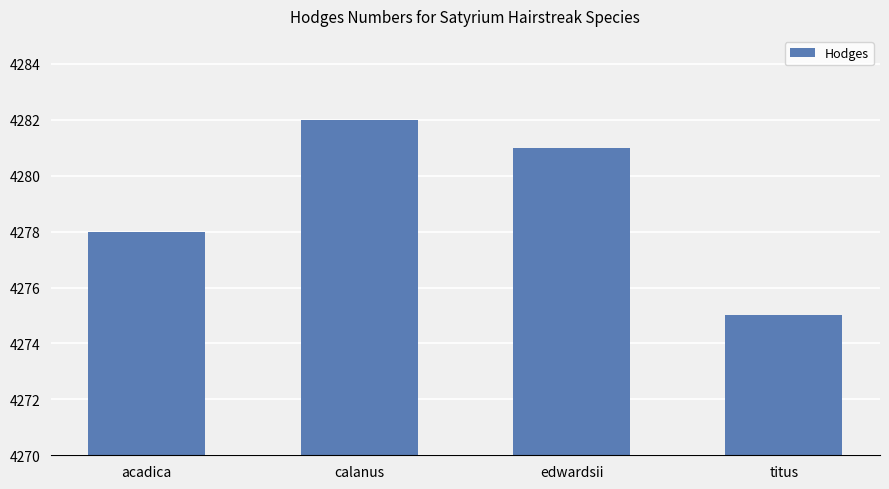

Rank the categories by value from highest to lowest.

calanus, edwardsii, acadica, titus